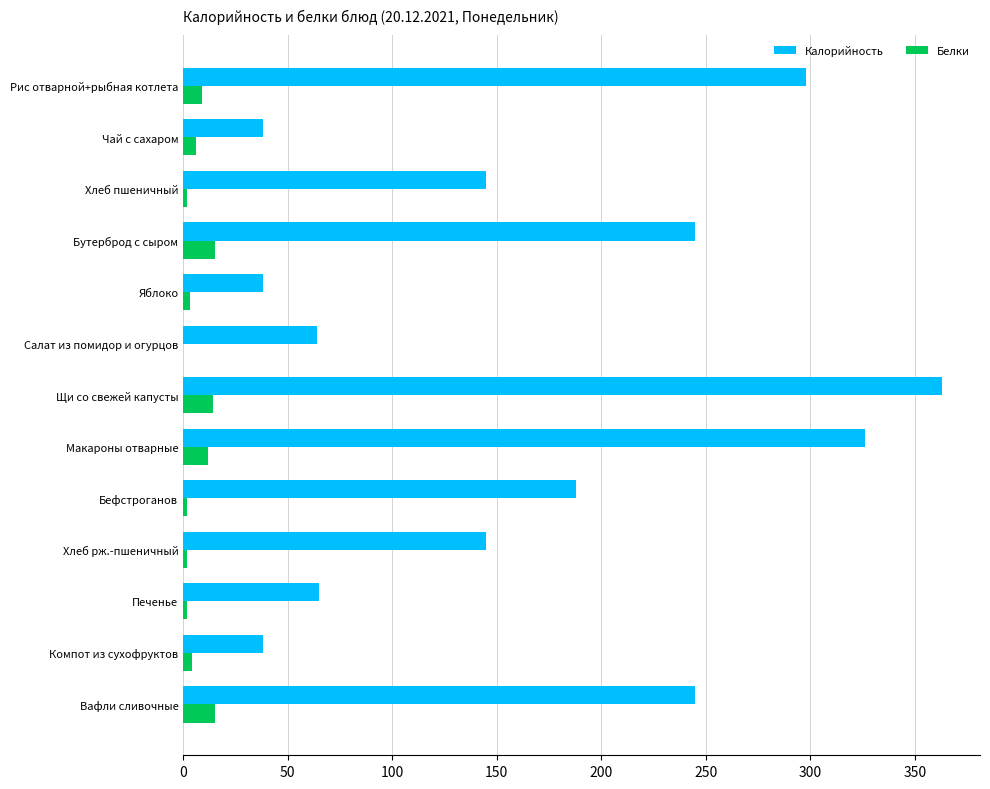

What is the sum of the Калорийность values at Бутерброд с сыром and Щи со свежей капусты?

608